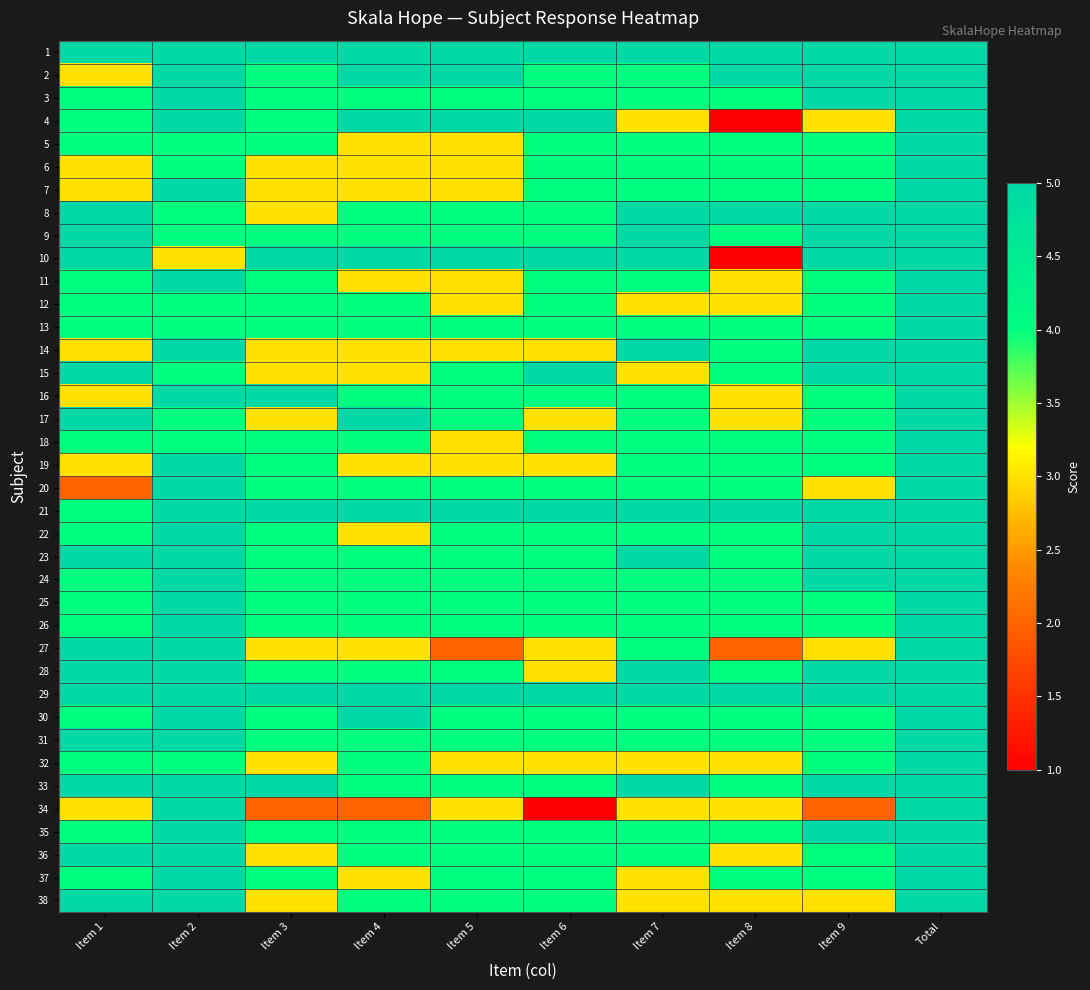

At how many categories does at least one series exceed 23?

1